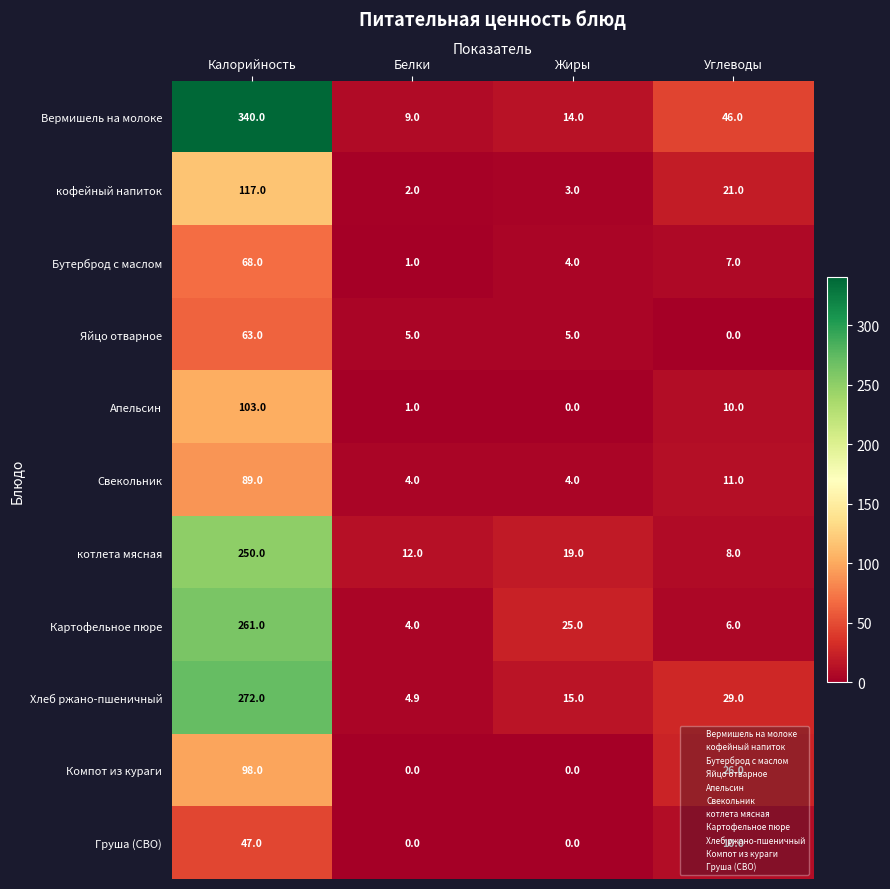

List the series in order of their peak value, highest first.

Вермишель на молоке, Хлеб ржано-пшеничный, Картофельное пюре, котлета мясная, кофейный напиток, Апельсин, Компот из кураги, Свекольник, Бутерброд с маслом, Яйцо отварное, Груша (СВО)